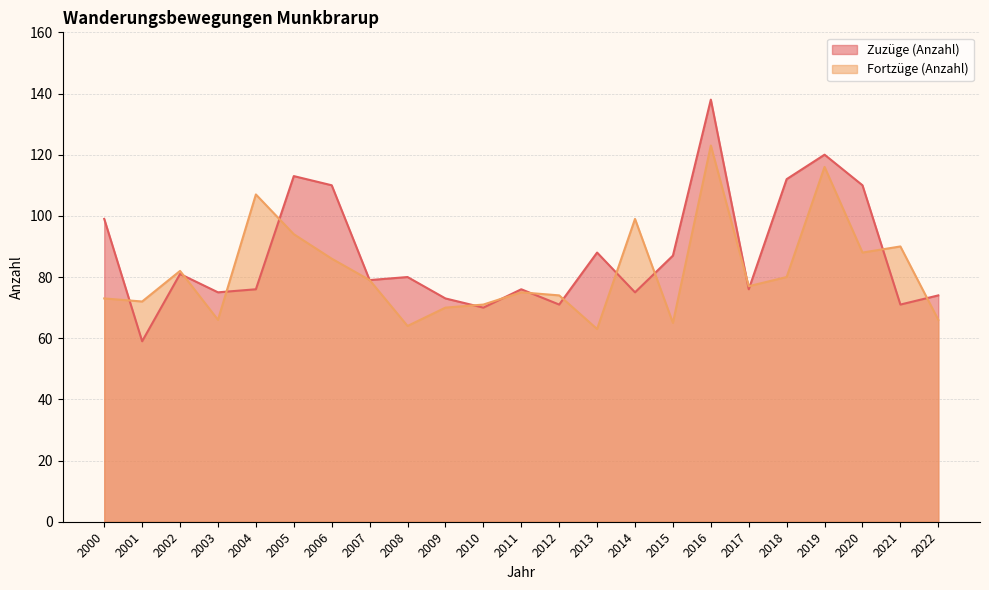

Which series ends up on top after the final intersection of Zuzüge (Anzahl) and Fortzüge (Anzahl)?

Zuzüge (Anzahl)